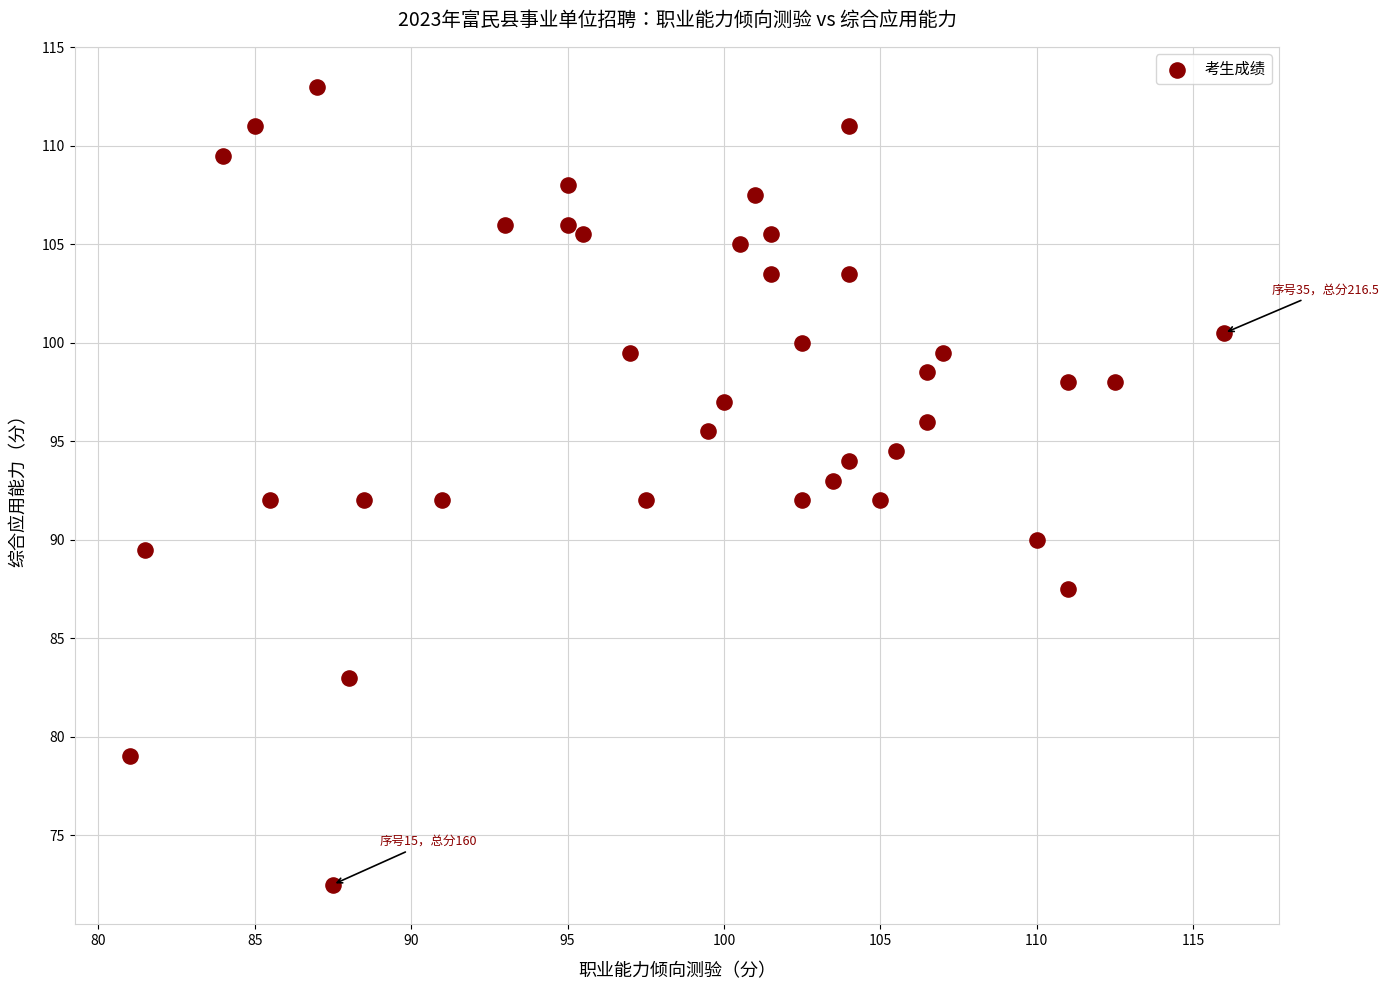

What is the range of Y values (max minus min)?

40.5